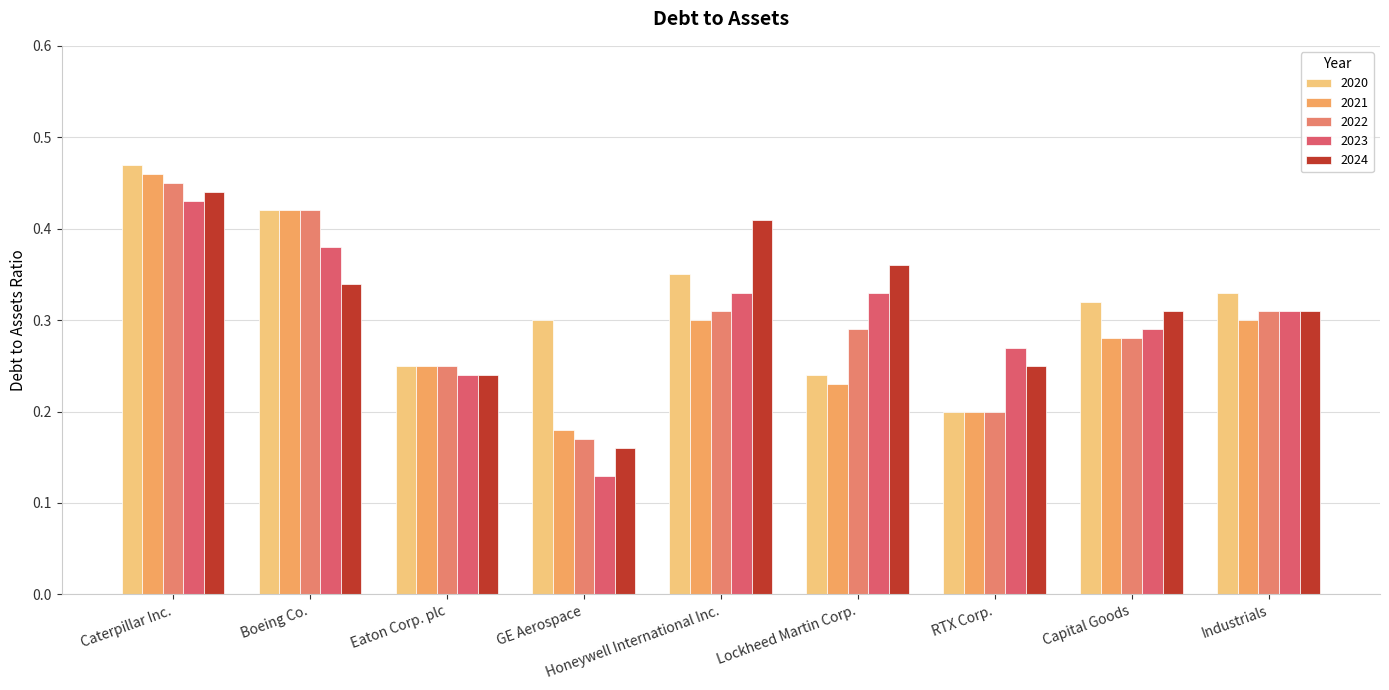

At which category does the chart reach its peak across all series?

Caterpillar Inc.